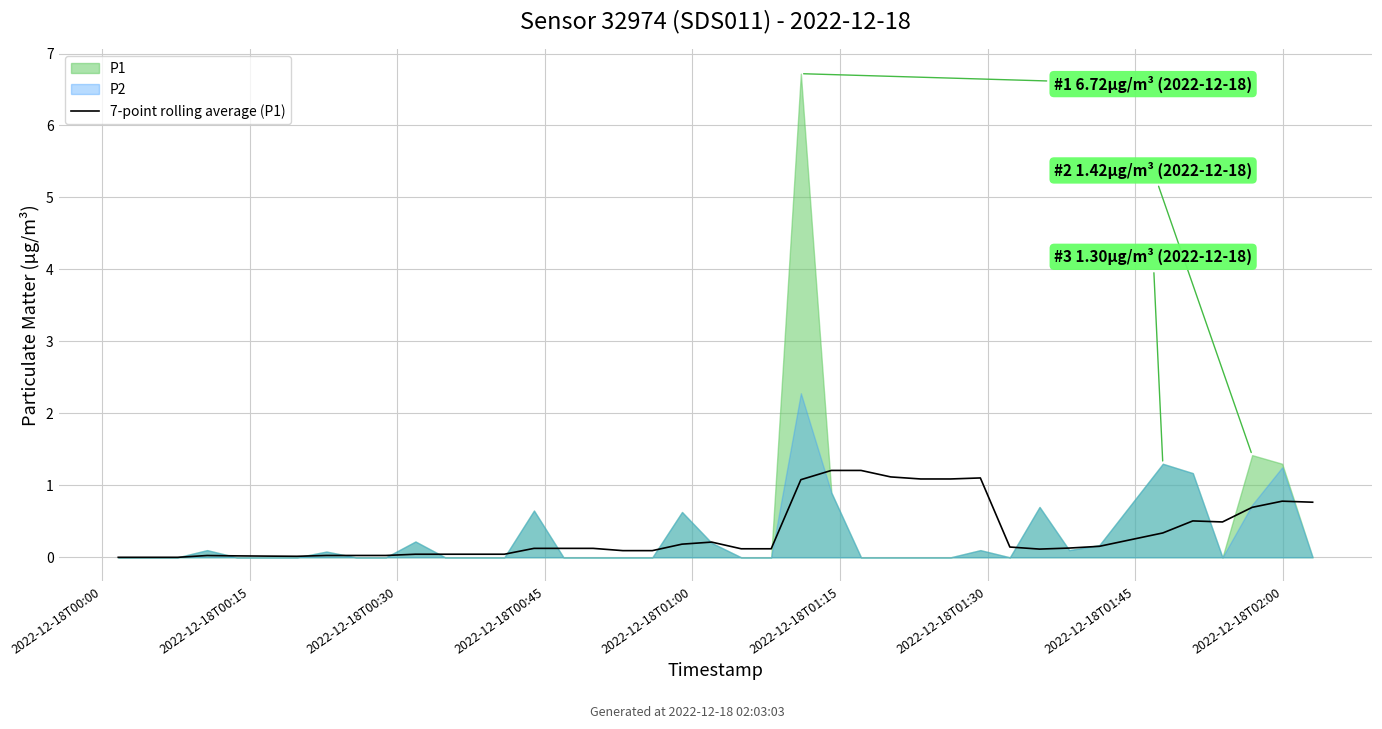

What is the highest value of the 7-point rolling average (P1) series?

1.2